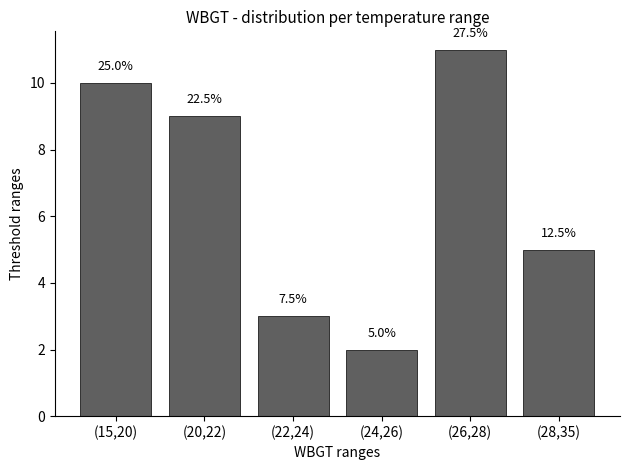

What position from the right is (22,24)?

4